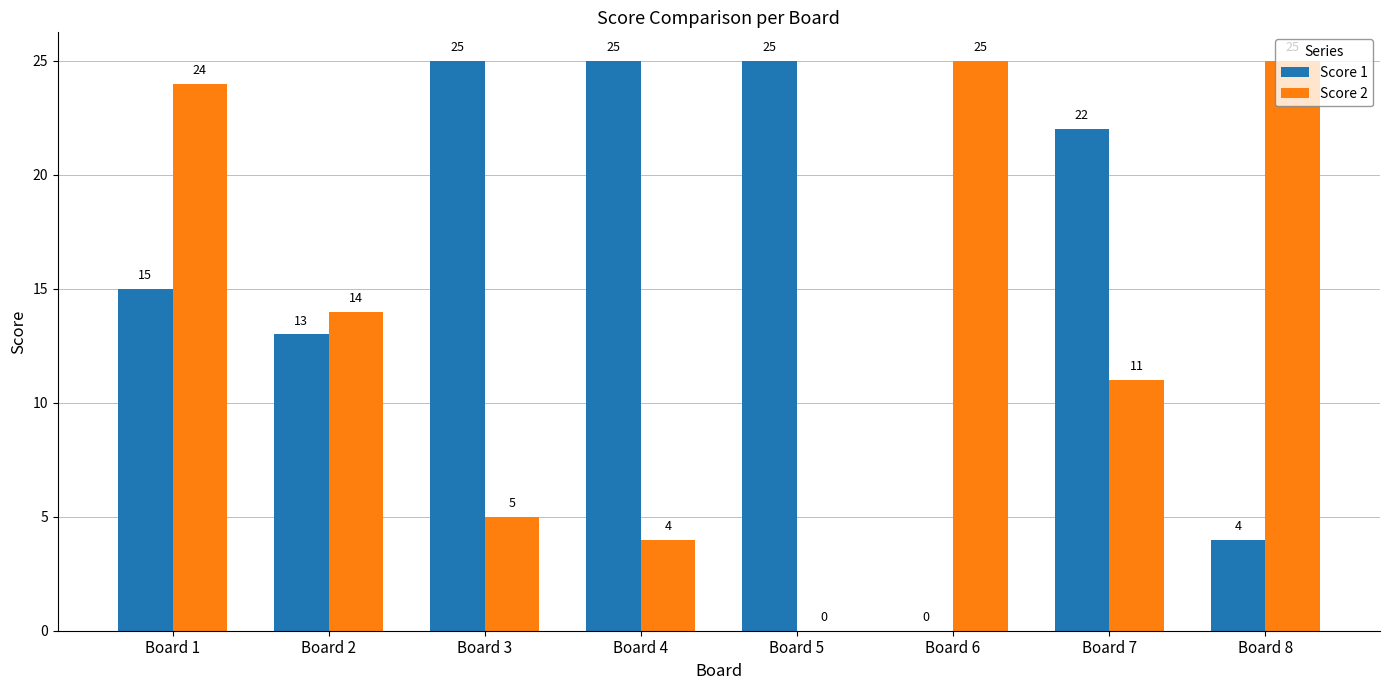

Is it true that Score 2 equals 9 at Board 5?

False